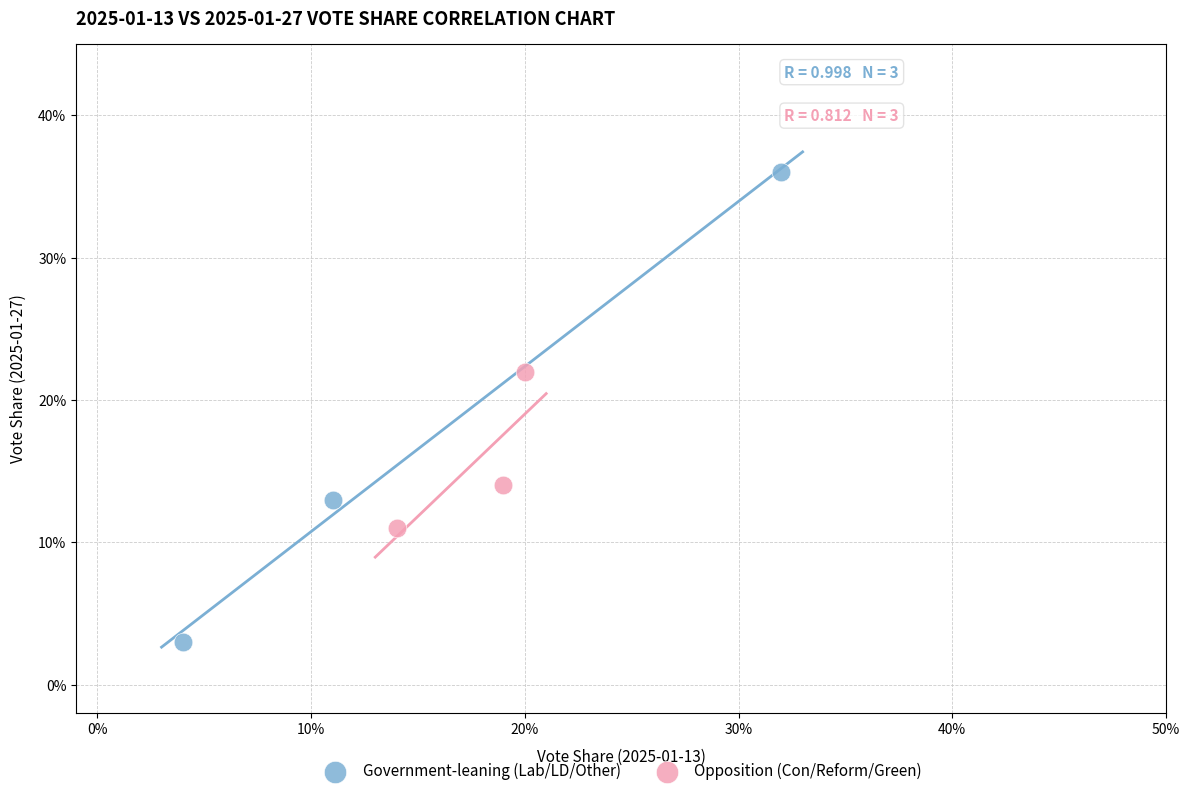

Which series contains the lowest Y value?

Government-leaning (Lab/LD/Other)